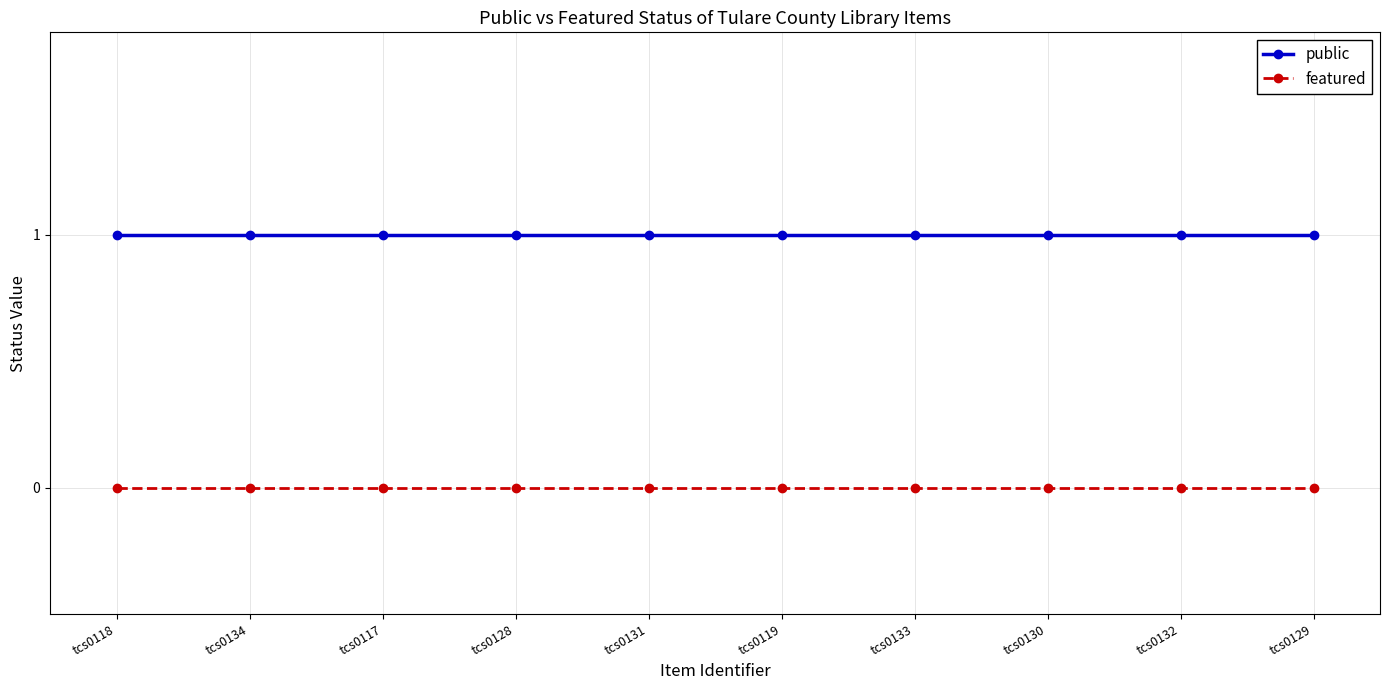

The public series shows 0 at tcs0134. True or false?

False